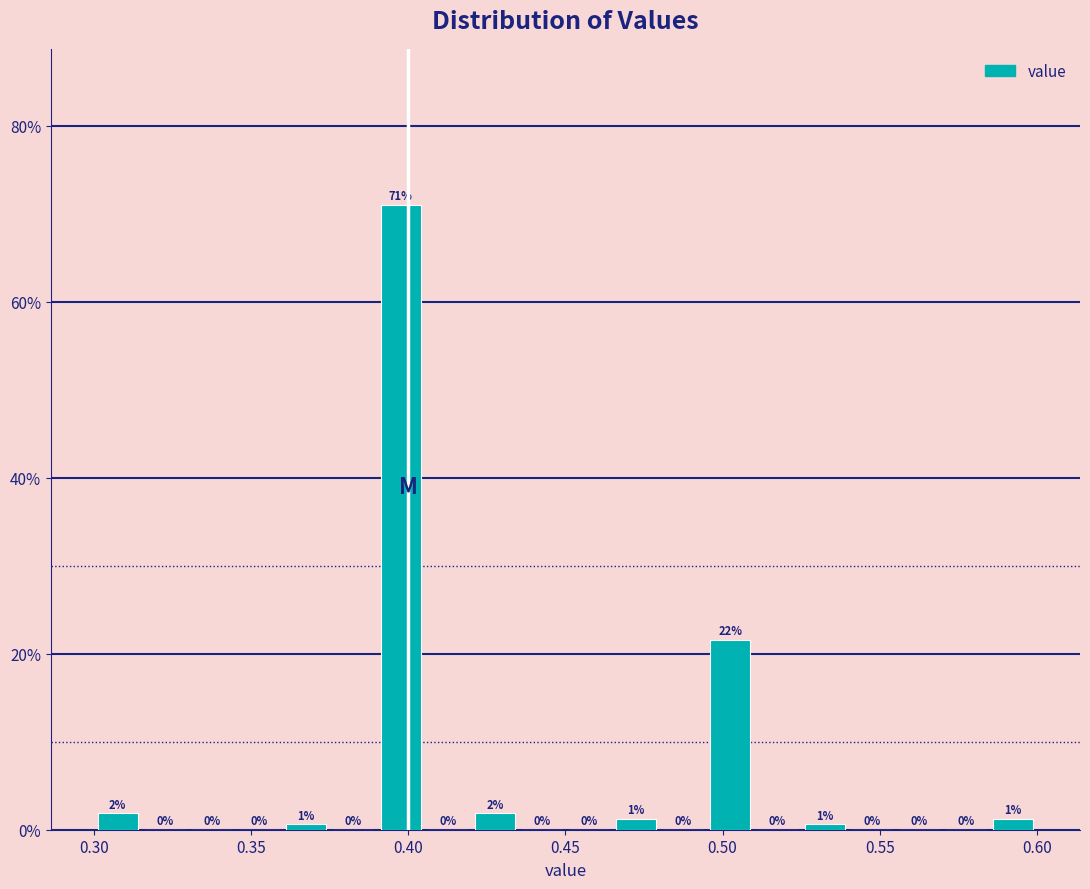

Read against the x-axis, roughly where is the centre of the tallest bar?

0.400